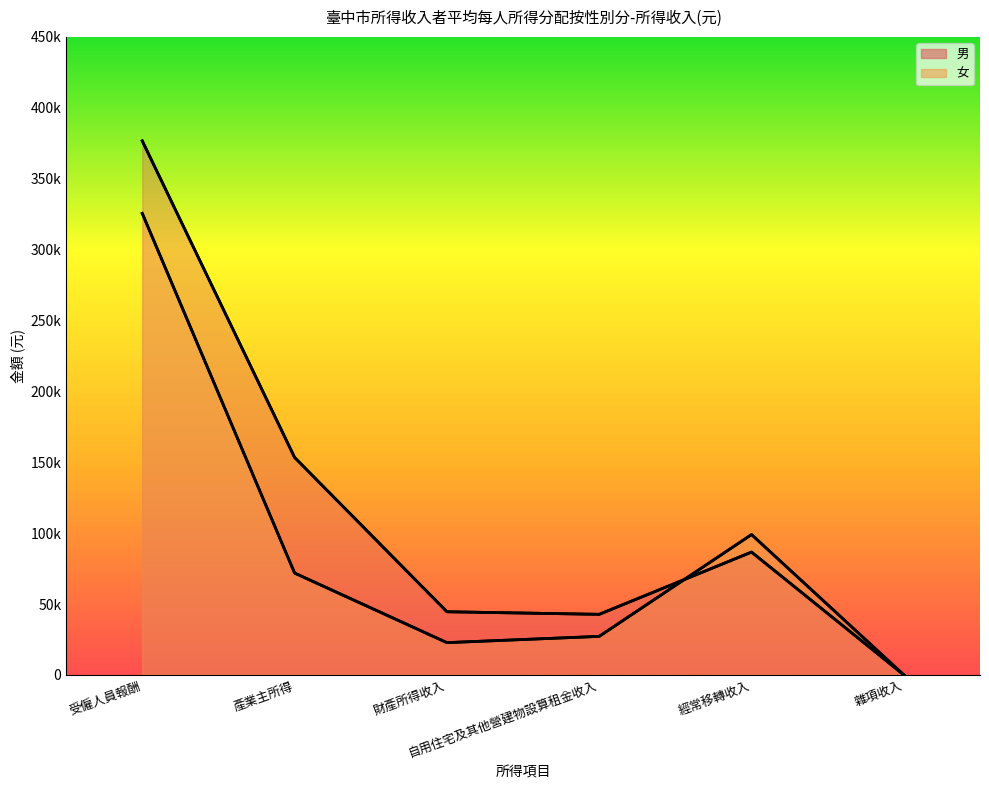

Rank the series by their average value, from highest to lowest.

男, 女